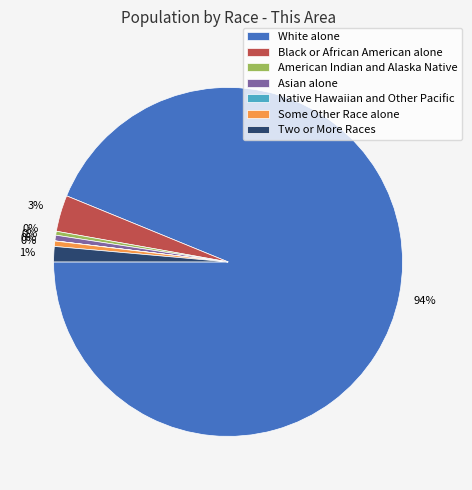

True or false: Black or African American alone accounts for 1% of the total.

False